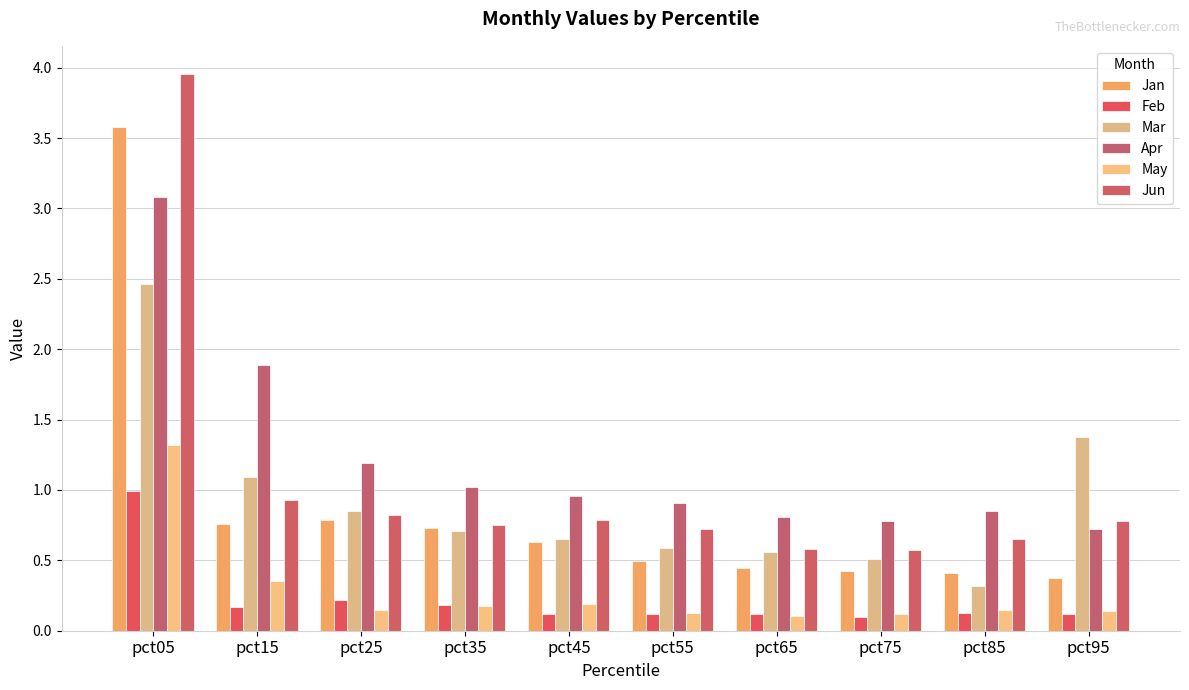

What is the difference between the maximum and minimum values in the May series?

1.2